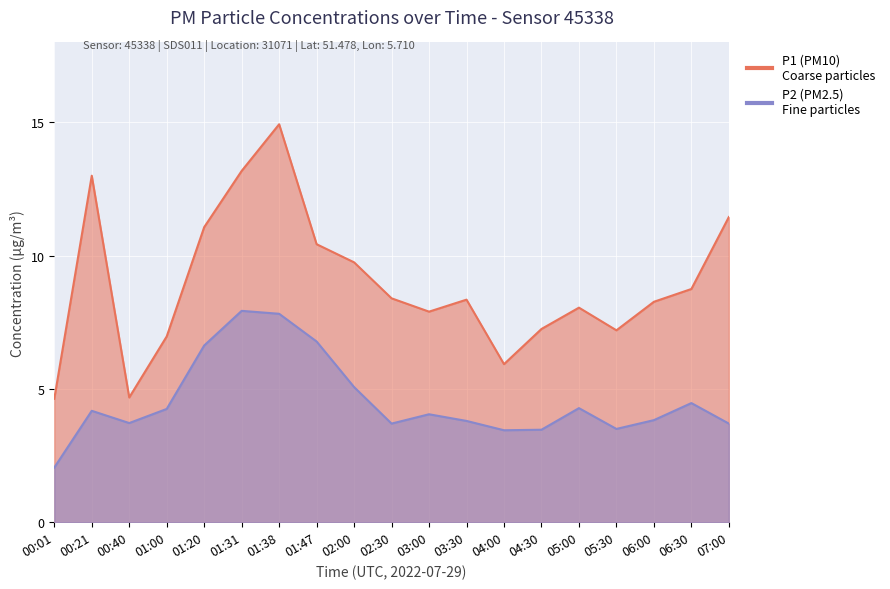

Is it true that P1 equals 8.8 at 06:30?

True